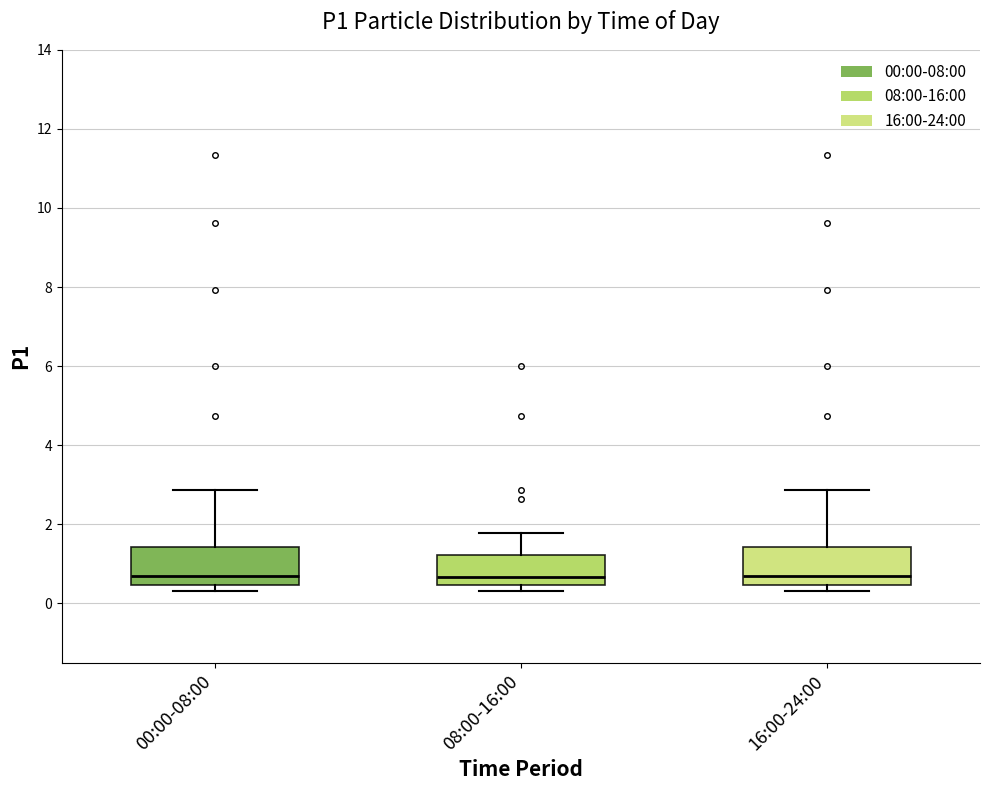

Reading left to right, transcribe this box plot: for each box, give where its median line is, the range the box spans, and where its two whiskers end, as read against the y-axis. The values are not printed on the chart, so give them approximately, as read against the axis.

00:00-08:00: median 0.8, box 0.4 to 1.4, whiskers 0.4 (just below the box's lower edge) to 2.8
08:00-16:00: median 0.6, box 0.4 to 1.2, whiskers 0.4 (just below the box's lower edge) to 1.8
16:00-24:00: median 0.8, box 0.4 to 1.4, whiskers 0.4 (just below the box's lower edge) to 2.8